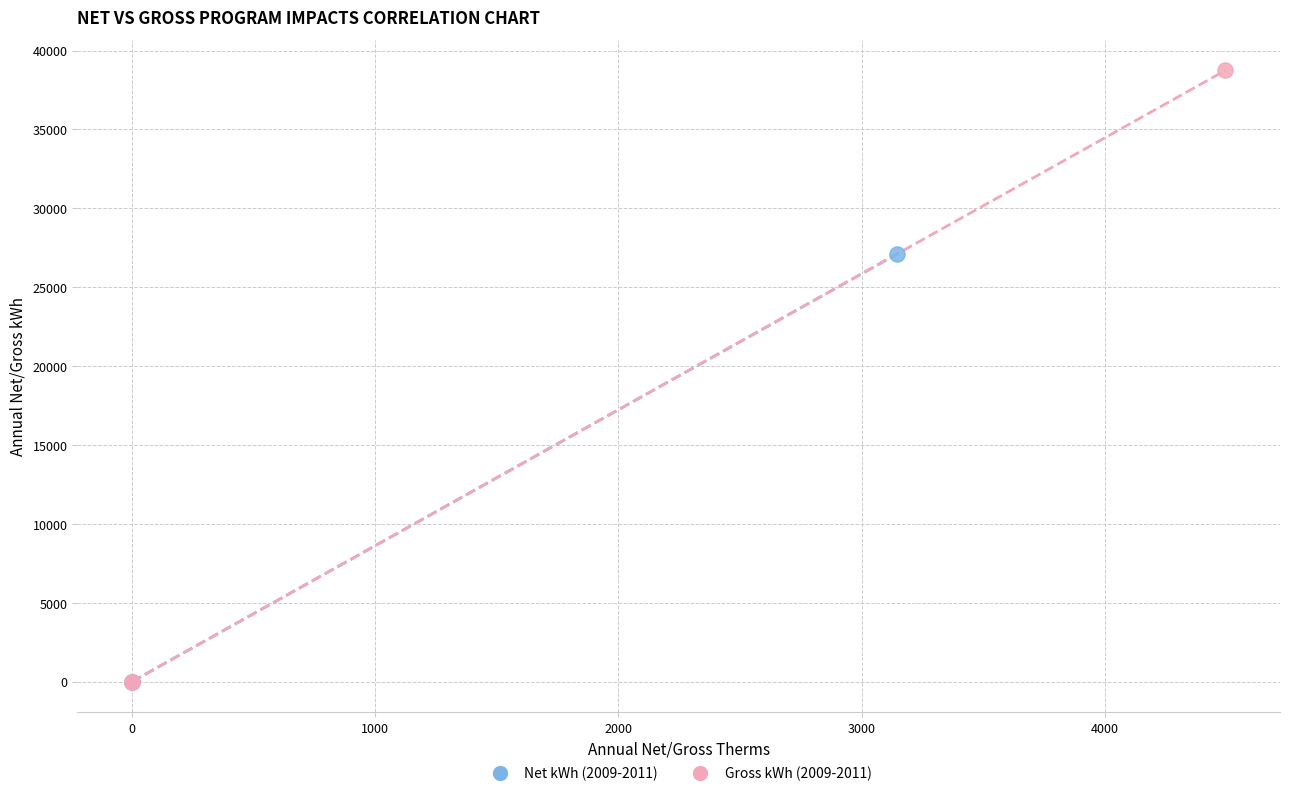

Which series has the widest spread of Y values?

Gross kWh (2009-2011)